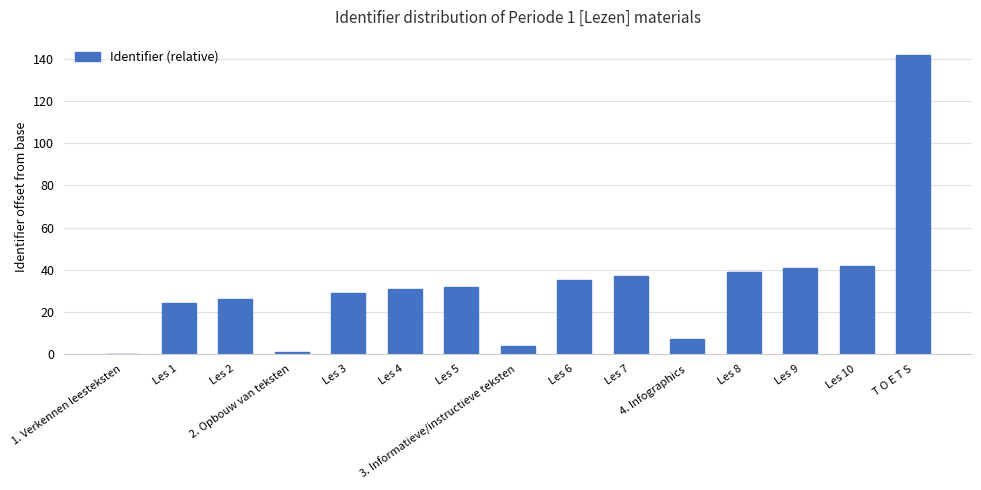

True or false: the data shows 26 at Les 2.

True